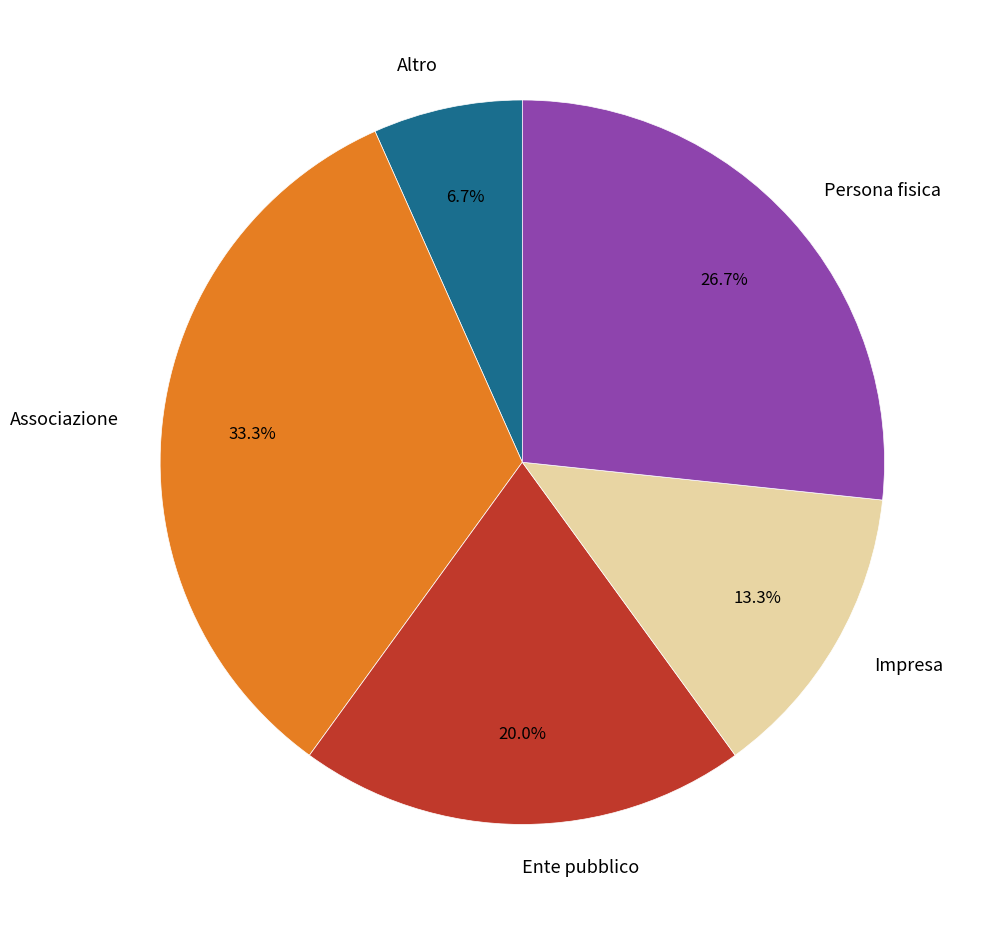

To the nearest percent, what is the combined percentage of Associazione and Persona fisica?

60%